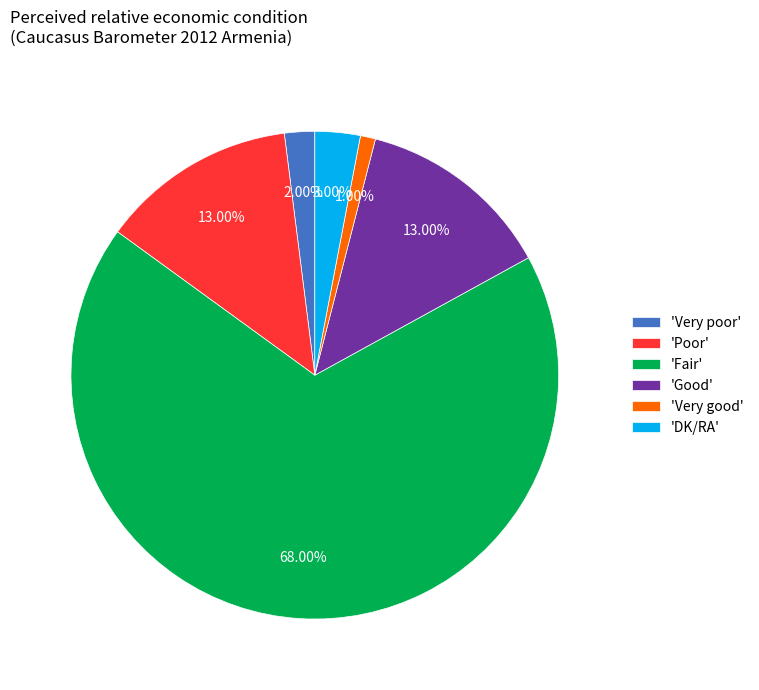

How many segments does this pie chart have?

6